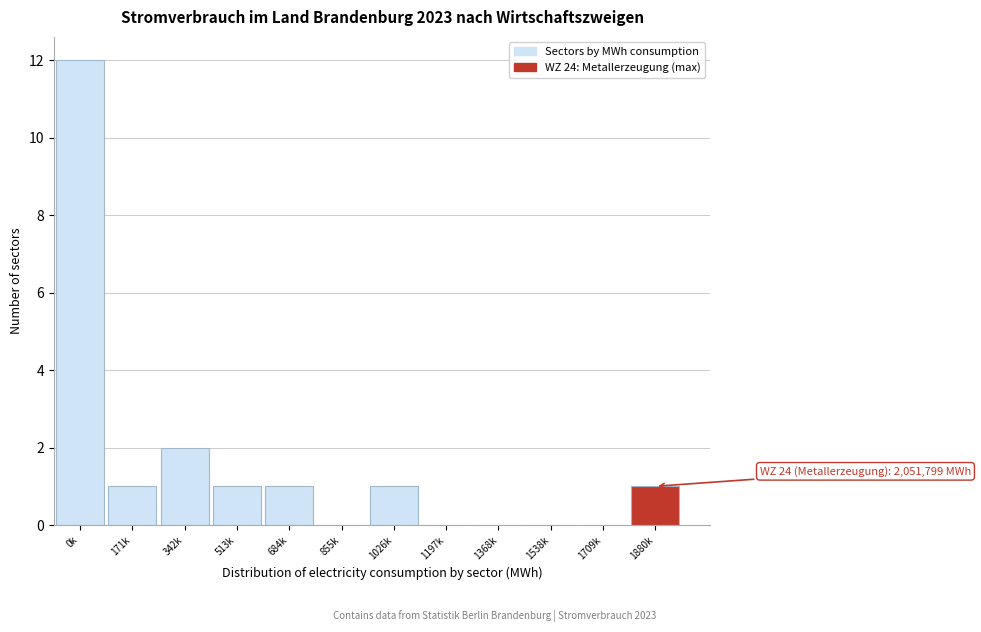

Reading left to right, list all the values displayed in this chart.

0k=12	171k=1	342k=2	513k=1	684k=1	855k=0	1026k=1	1197k=0	1368k=0	1538k=0	1709k=0	1880k=1